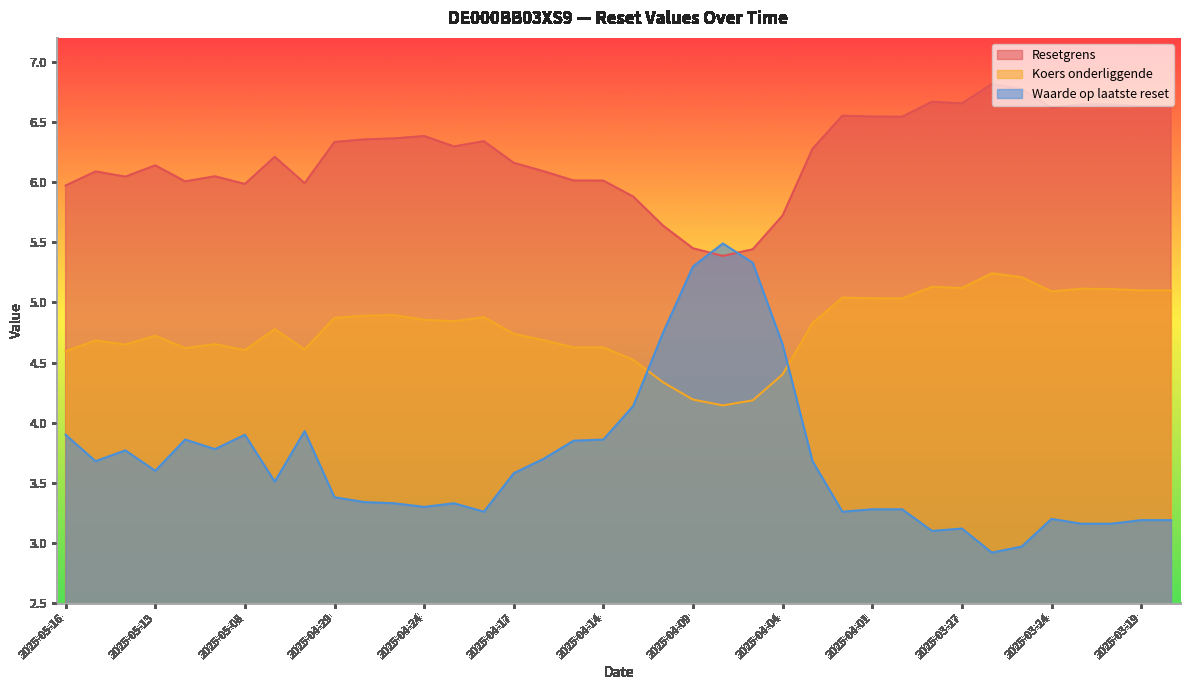

What is the approximate value of Koers onderliggende at 2025-03-20?

5.1